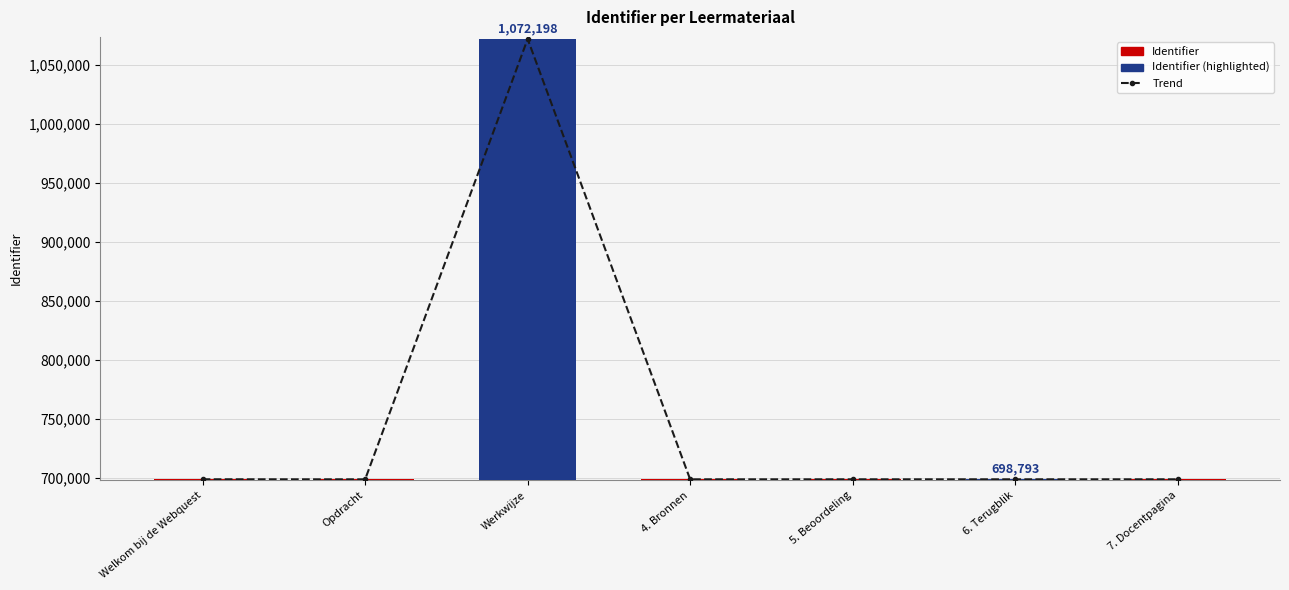

Which category has the highest value across all series?

Werkwijze